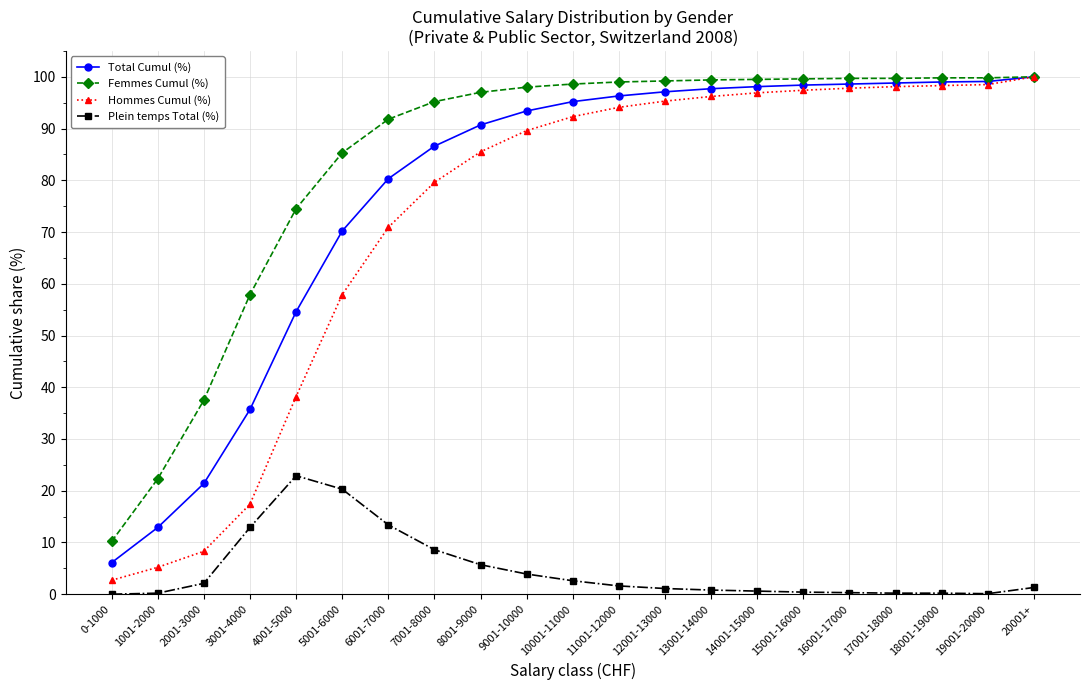

Is the value of Total Cumul (%) at 1001-2000 greater than the value of Plein temps Total (%) at 15001-16000?

Yes